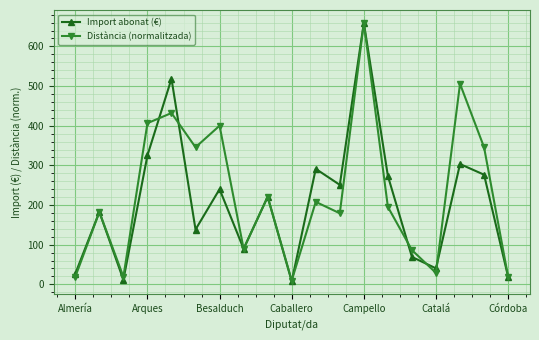

In Distància (normalitzada), how many points are higher than both neighbors (excluding endpoints)?

7